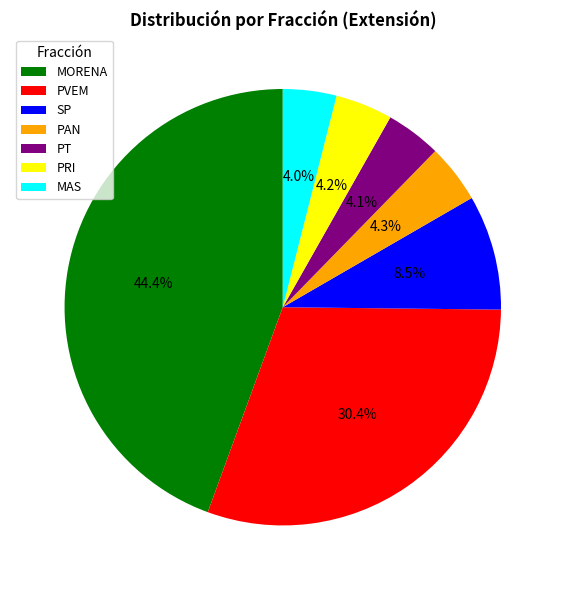

What percentage is NOT represented by SP?

91.5%